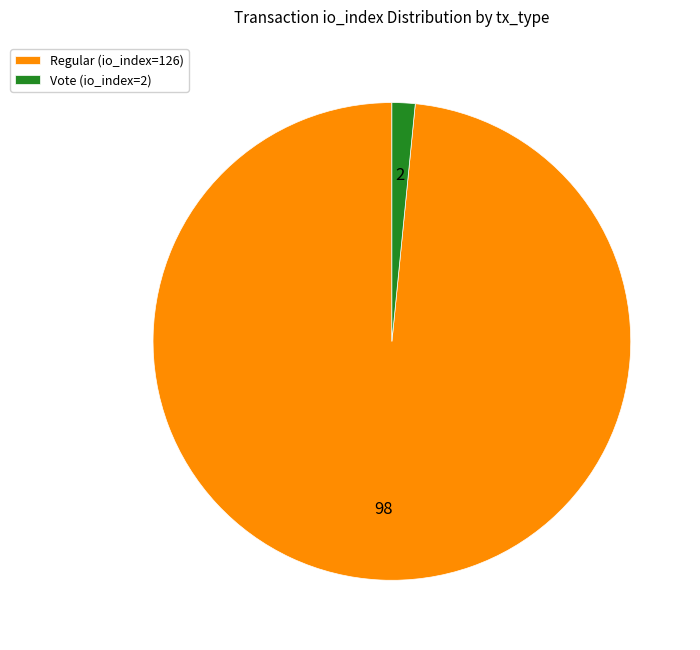

Which slice is the largest?

Regular (io_index=126)